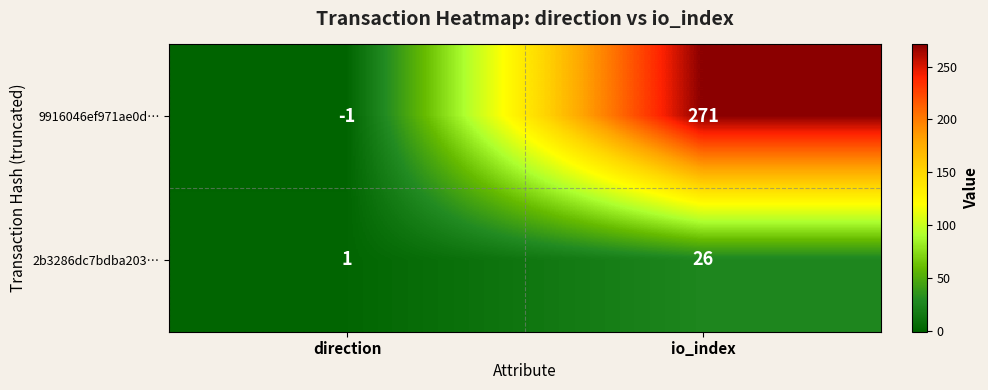

The 9916046ef971ae0d… series shows 113 at io_index. True or false?

False